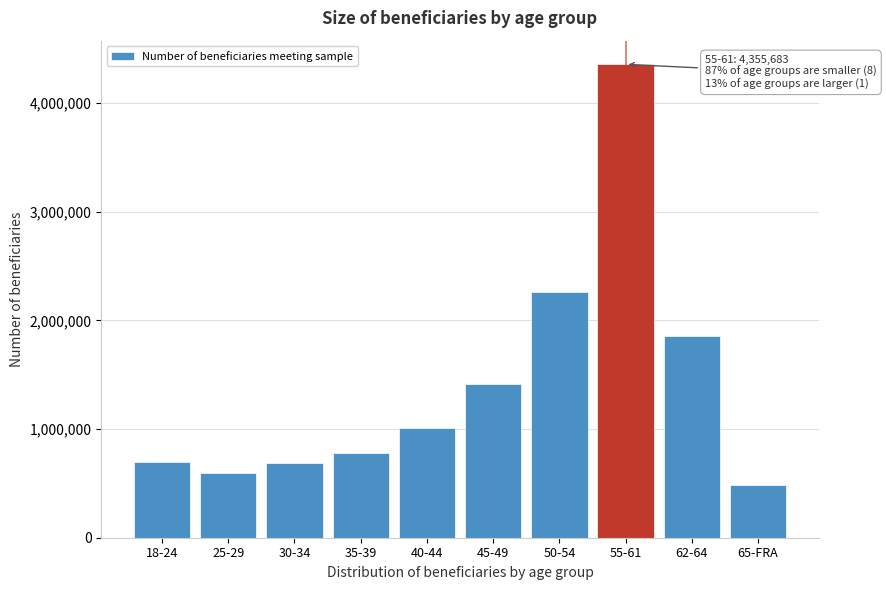

What is the value of the 4th bar from the left?

780871